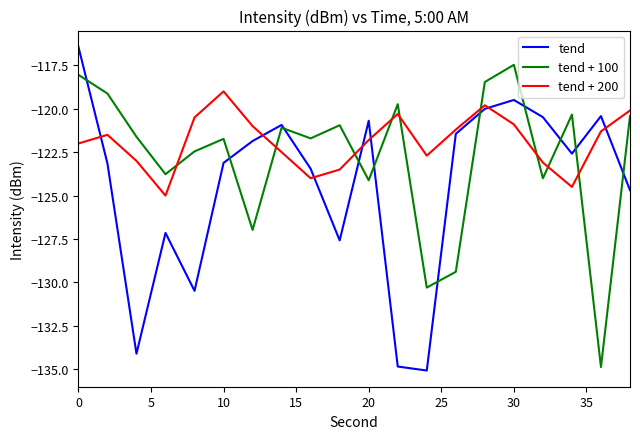

Rank the series by their average value, from highest to lowest.

tend + 200, tend + 100, tend